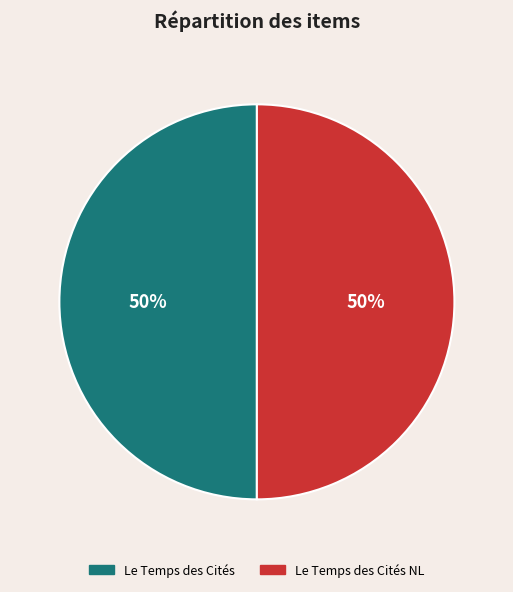

Approximately how many times larger is the value at Le Temps des Cités NL compared to Le Temps des Cités?

1.0